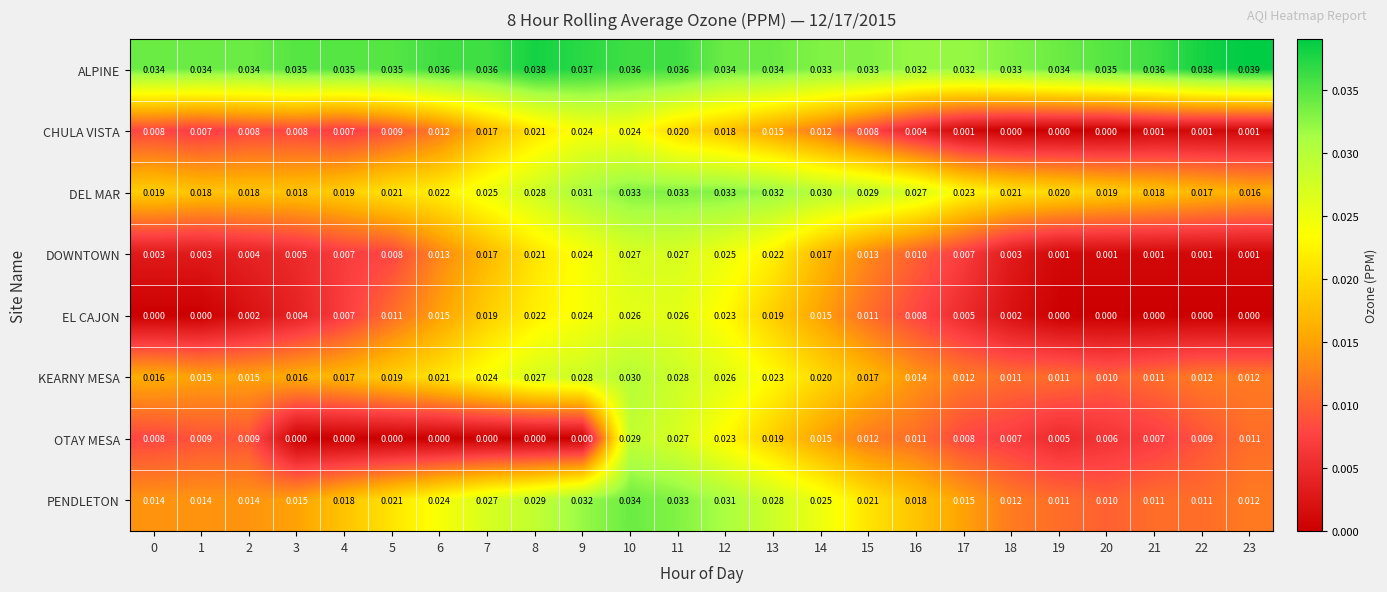

Rank the series by their maximum value, from lowest to highest.

CHULA VISTA, EL CAJON, DOWNTOWN, OTAY MESA, KEARNY MESA, DEL MAR, PENDLETON, ALPINE